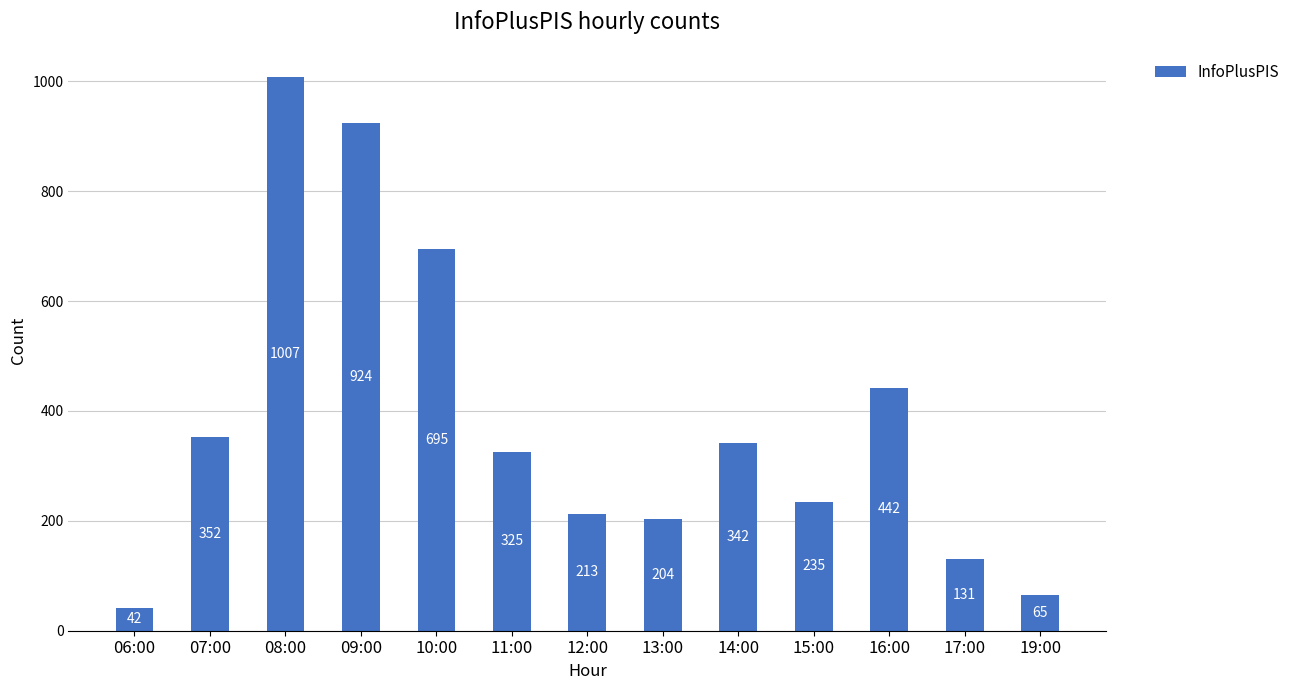

Is it true that the value at 08:00 is 1321?

False